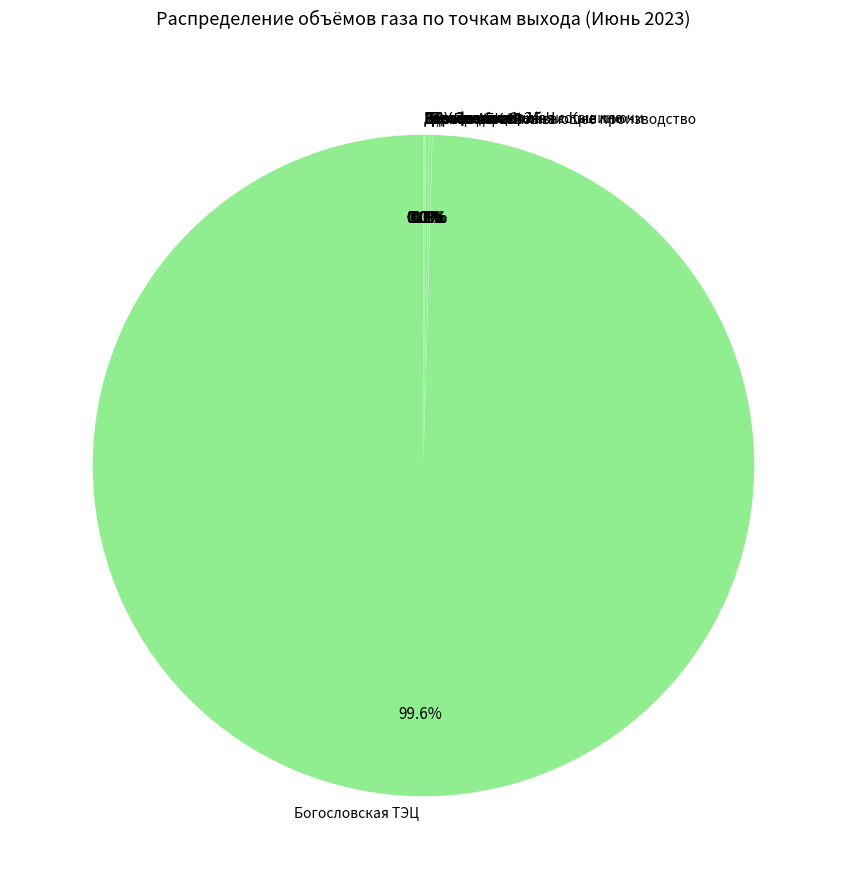

What is the largest slice in the pie chart?

Богословская ТЭЦ